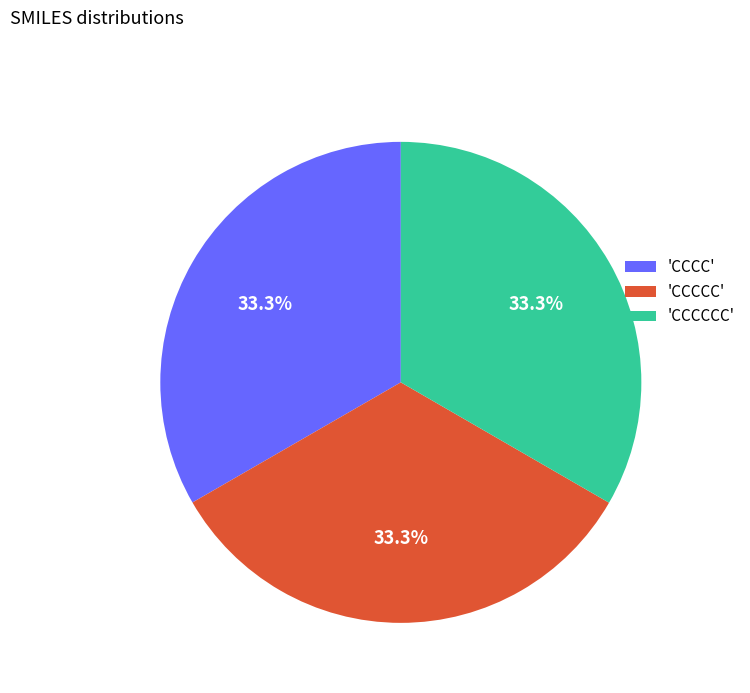

How much of the chart is everything except 'CCCCC'?

66.7%